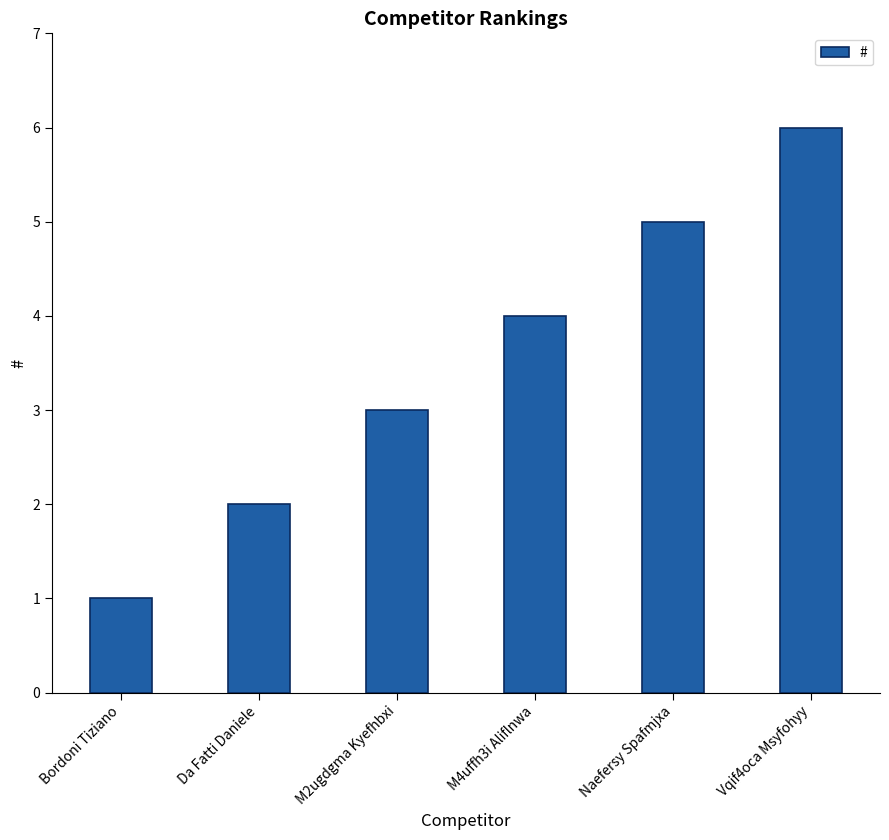

The value at M4uffh3i Aliflnwa is 6. True or false?

False